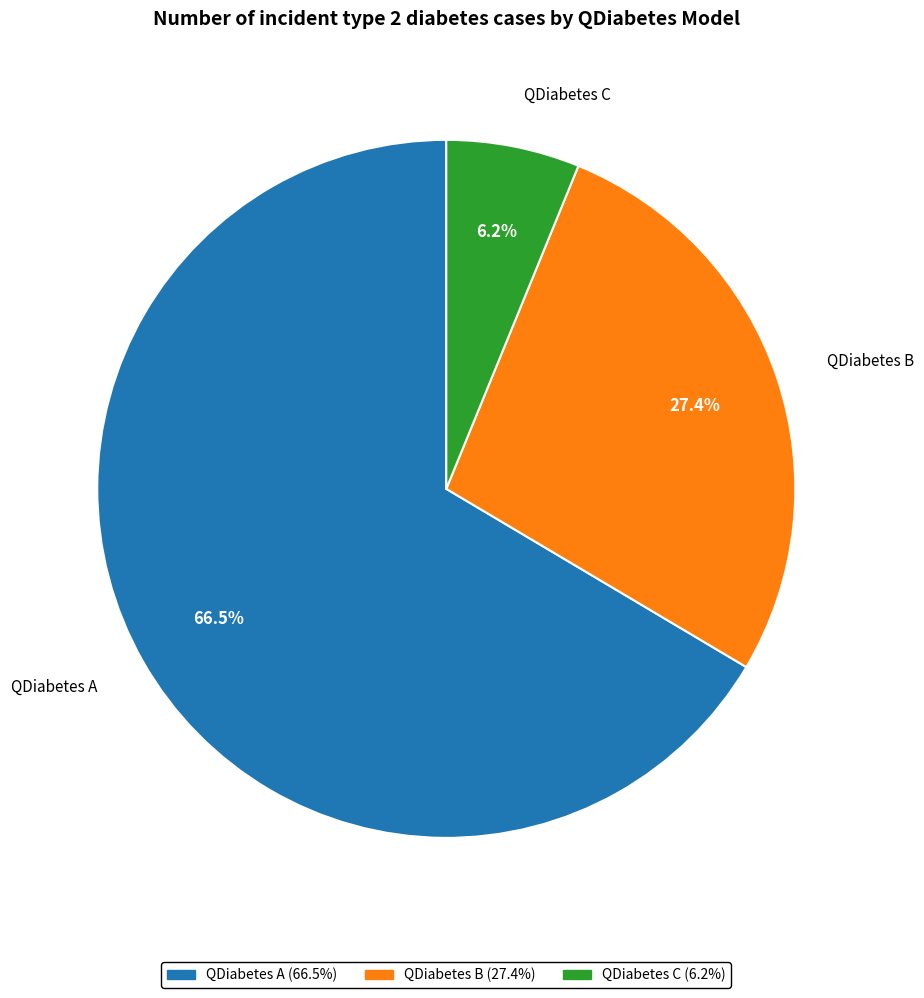

Count the number of slices in the pie.

3